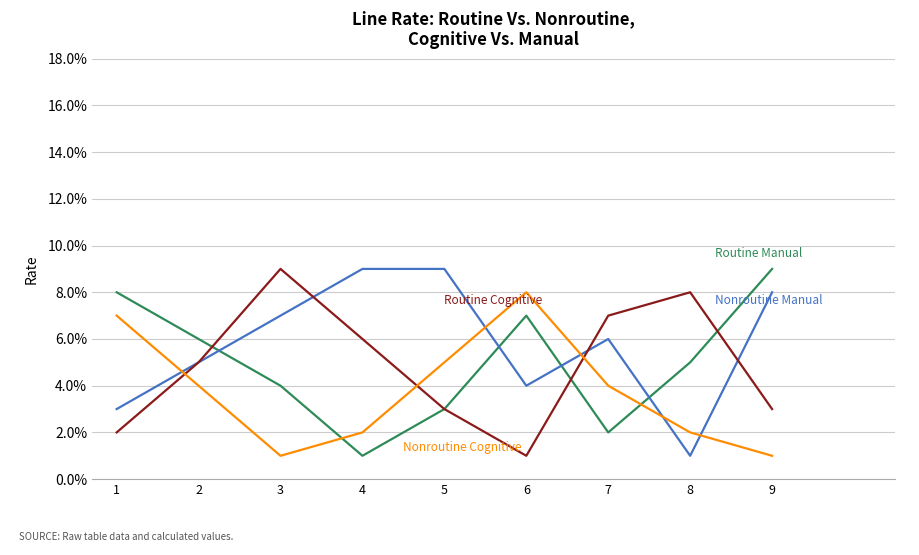

Does the chart display data point markers on the line(s)?

No